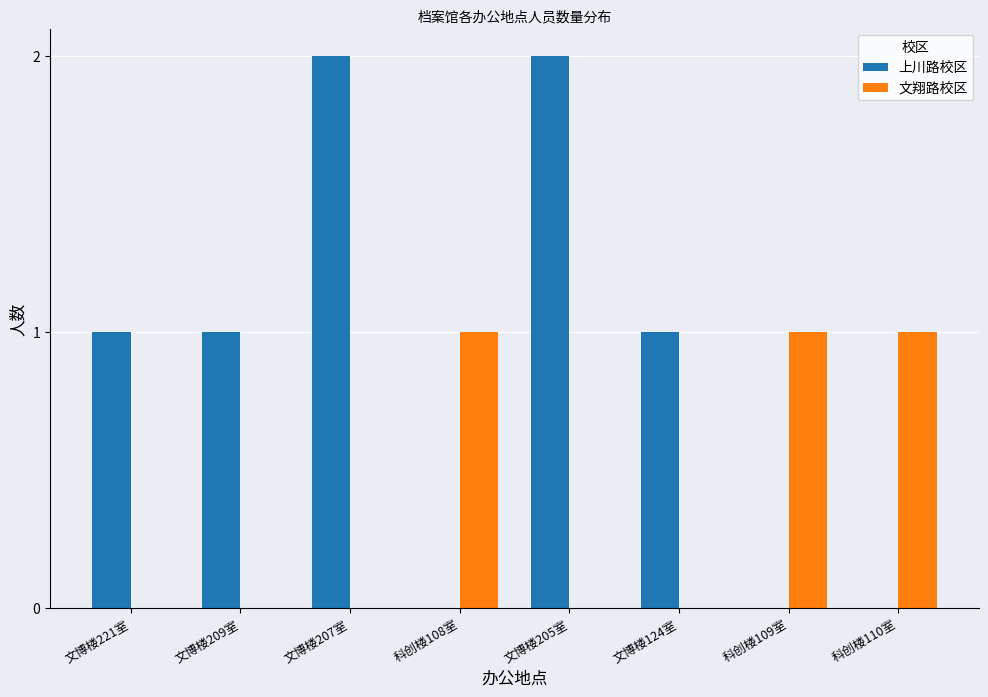

Which series has the largest range (max minus min)?

上川路校区